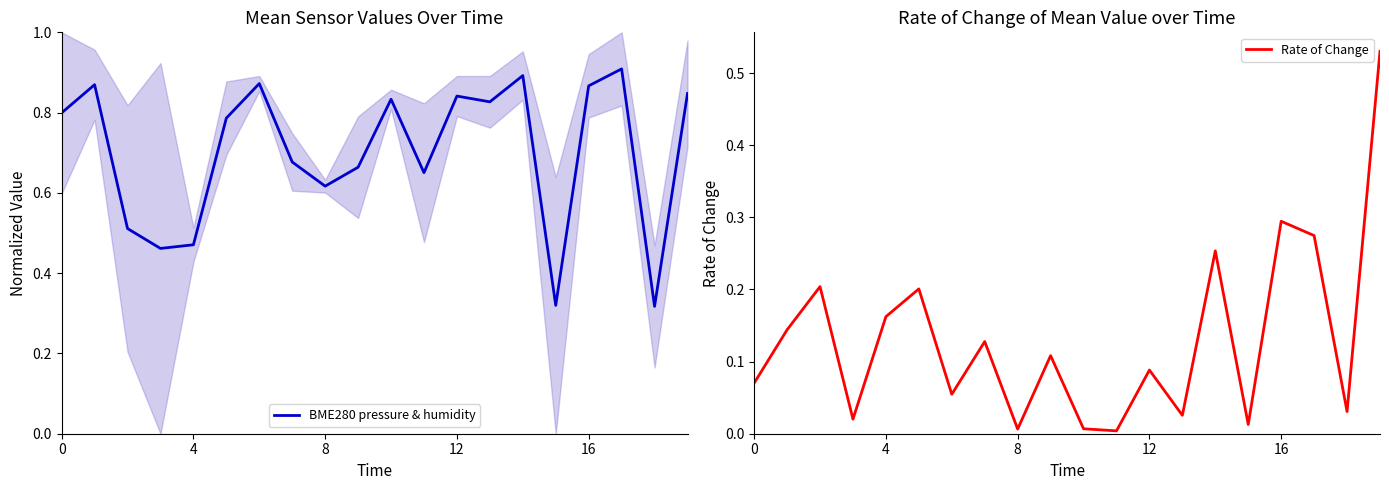

At how many categories does at least one series exceed 0?

20